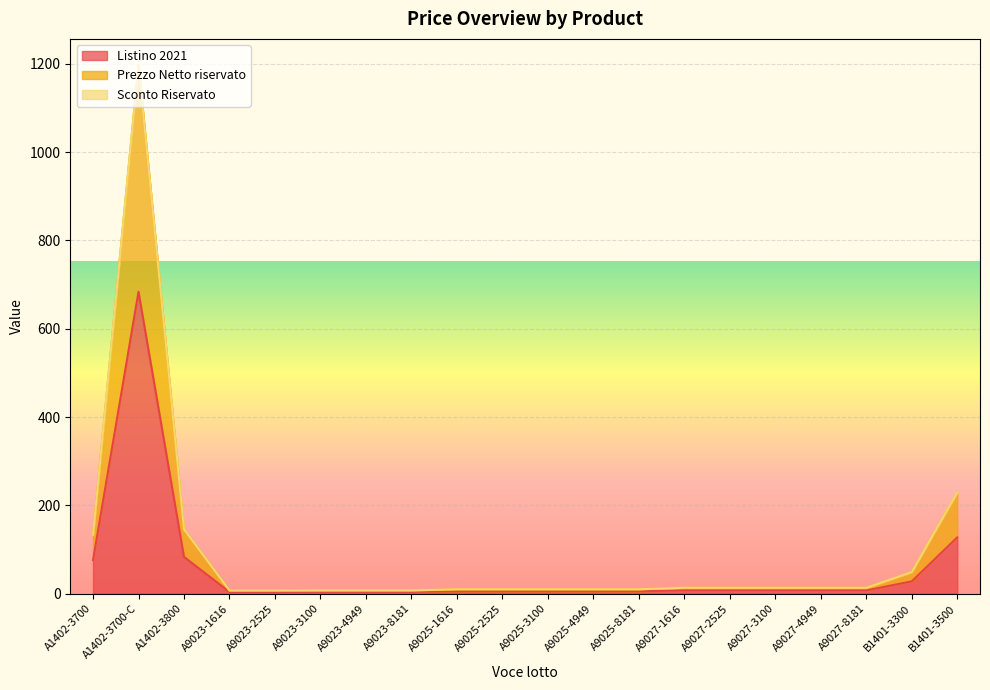

At which category is the sum across all series the highest?

A1402-3700-C